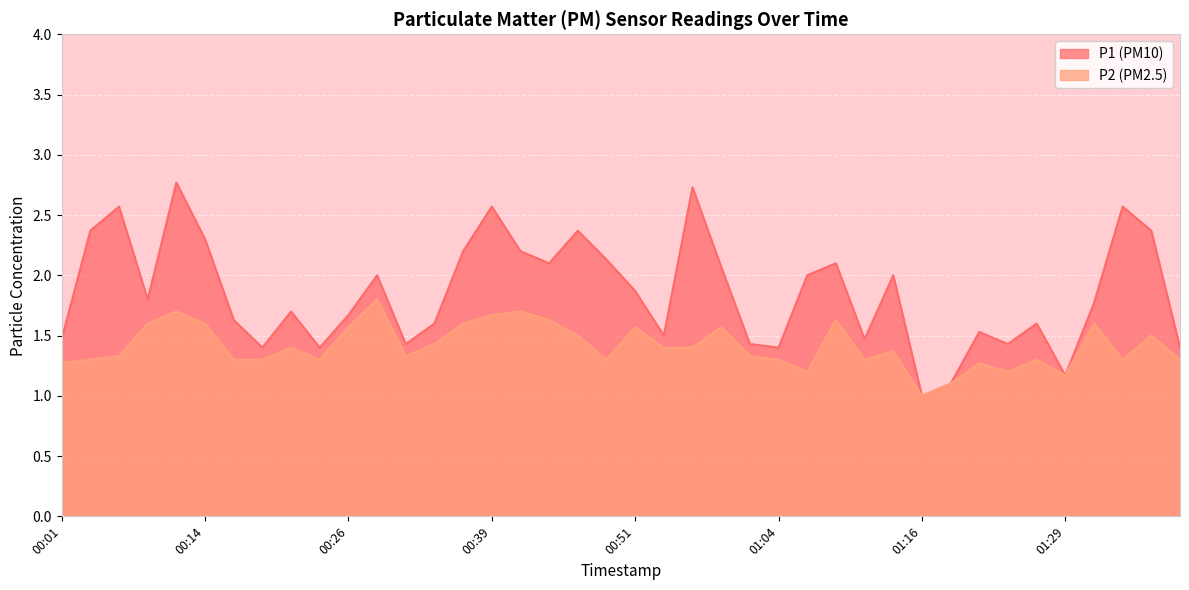

What is the minimum value shown in the chart?

1.0